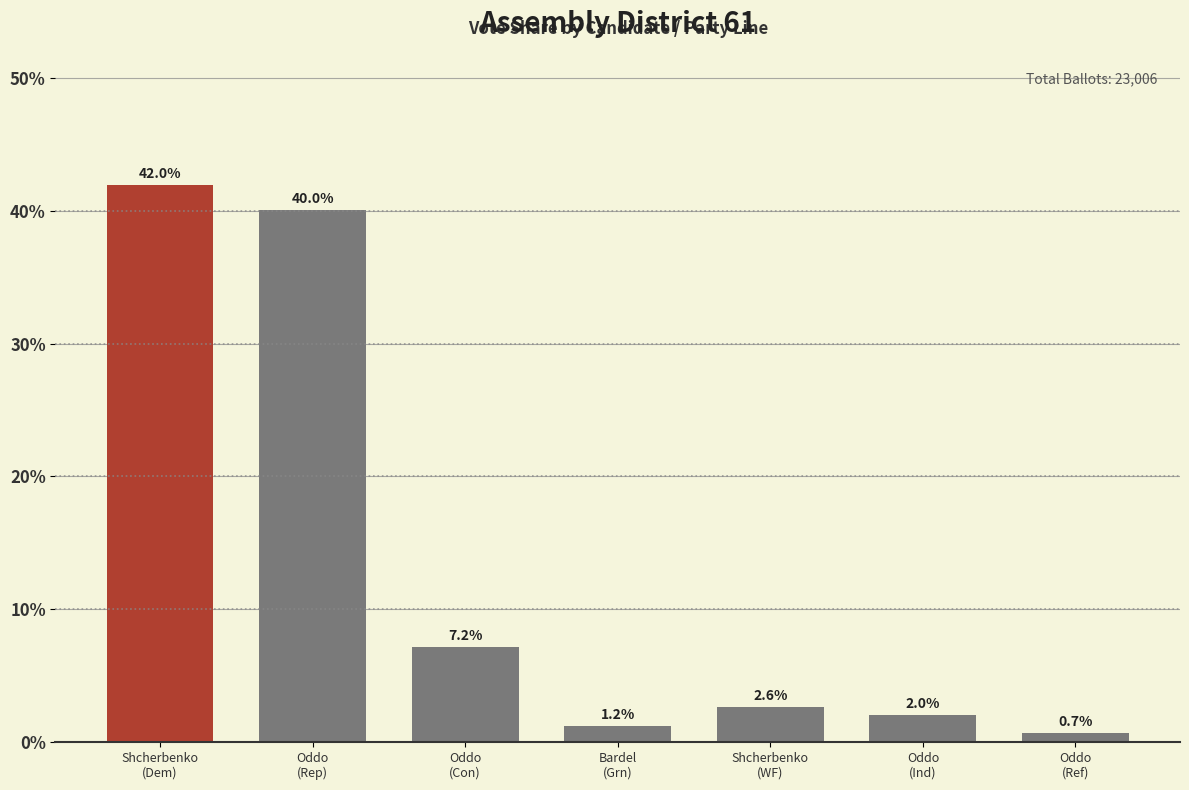

Reading left to right, list all the values displayed in this chart.

42.0	40.0	7.2	1.2	2.6	2.0	0.7